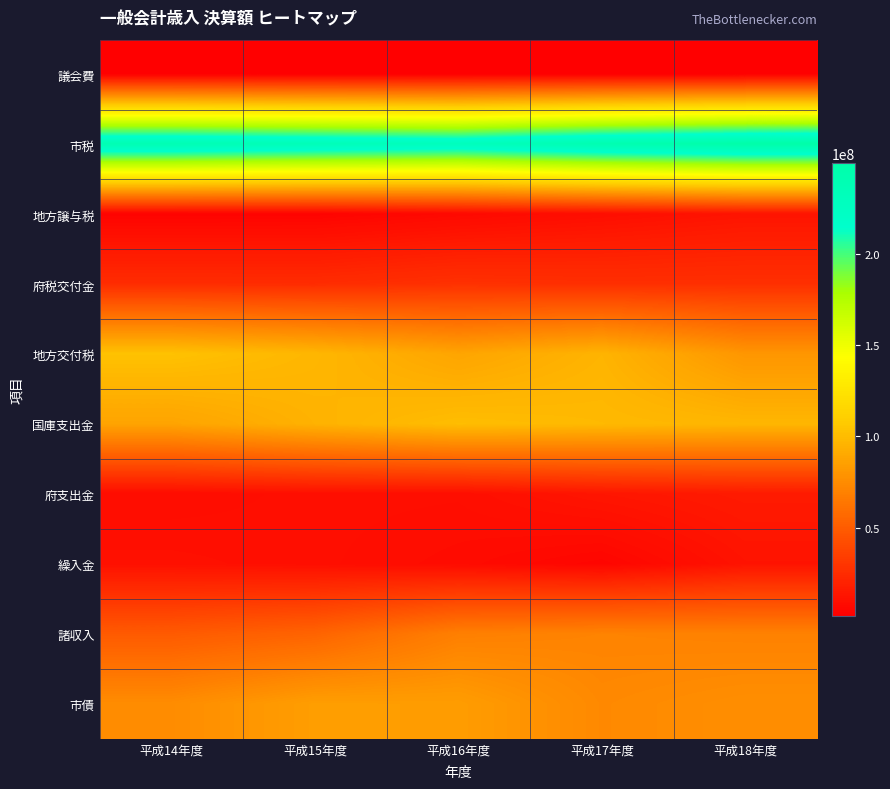

Reading left to right, what are all the values shown in this chart?

議会費: 平成14年度=2116673	平成15年度=2055933	平成16年度=1972319	平成17年度=1950052	平成18年度=1930057
市税: 平成14年度=239085868	平成15年度=234163425	平成16年度=229824014	平成17年度=242059317	平成18年度=249737324
地方譲与税: 平成14年度=4053530	平成15年度=4240431	平成16年度=6976911	平成17年度=9673288	平成18年度=12725764
府税交付金: 平成14年度=25381942	平成15年度=25238449	平成16年度=27742907	平成17年度=26722833	平成18年度=27008446
地方交付税: 平成14年度=102946412	平成15年度=97272796	平成16年度=87929633	平成17年度=95802578	平成18年度=80251162
国庫支出金: 平成14年度=87483846	平成15年度=94894857	平成16年度=100827664	平成17年度=98791504	平成18年度=96964678
府支出金: 平成14年度=8859249	平成15年度=10097097	平成16年度=9869605	平成17年度=13586351	平成18年度=15965719
繰入金: 平成14年度=11069937	平成15年度=9989717	平成16年度=8218736	平成17年度=5264255	平成18年度=12425039
諸収入: 平成14年度=49381279	平成15年度=54240326	平成16年度=68695708	平成17年度=70720808	平成18年度=69832320
市債: 平成14年度=75258498	平成15年度=84575118	平成16年度=83959605	平成17年度=73372791	平成18年度=76385670